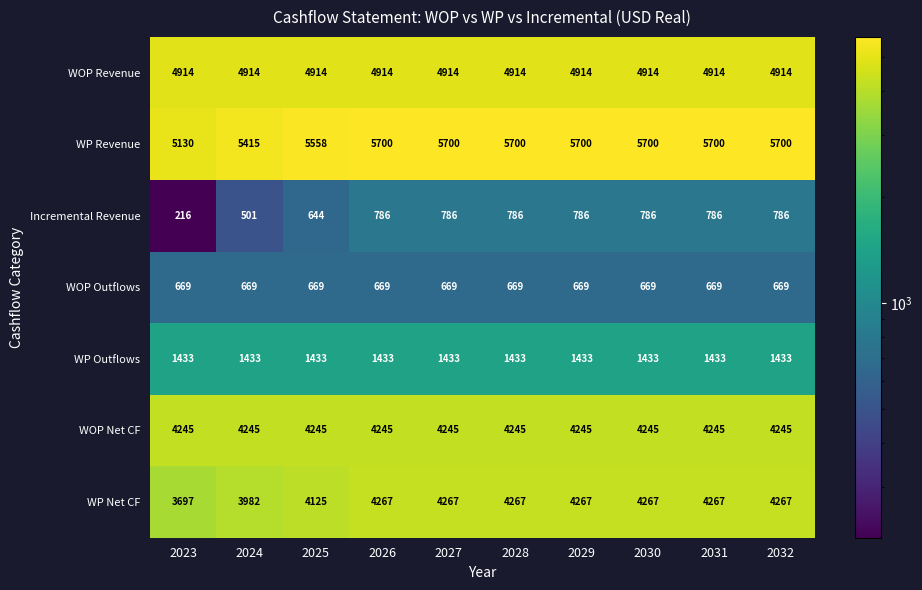

What is the total value across all series at 2026?

22014